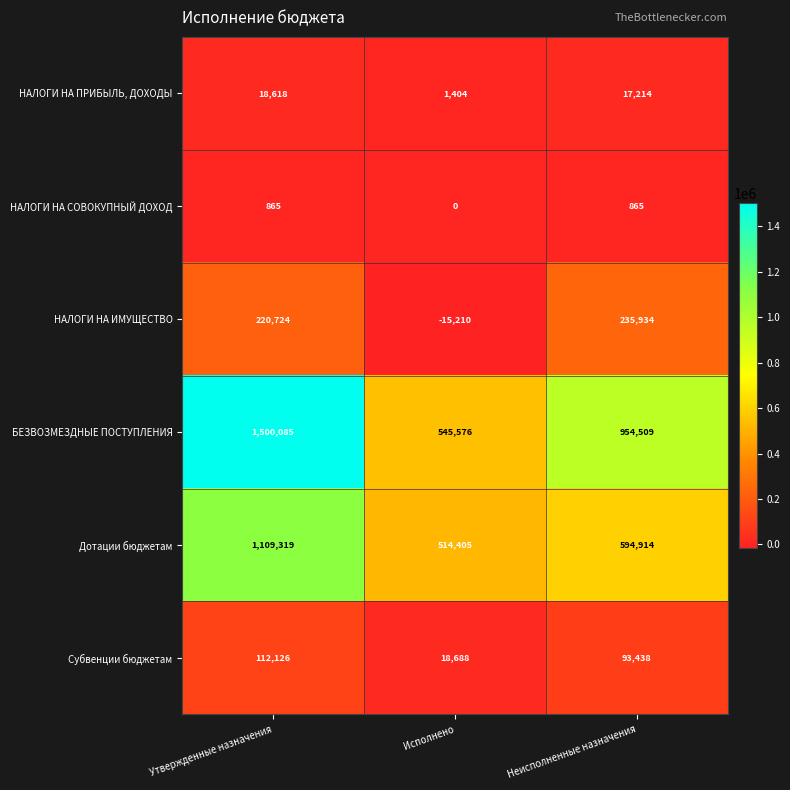

What is the difference between the maximum and minimum values in the БЕЗВОЗМЕЗДНЫЕ ПОСТУПЛЕНИЯ series?

954509